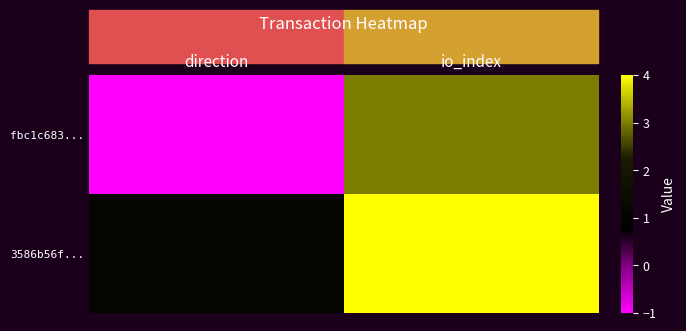

What is the total value across all series at io_index?

7